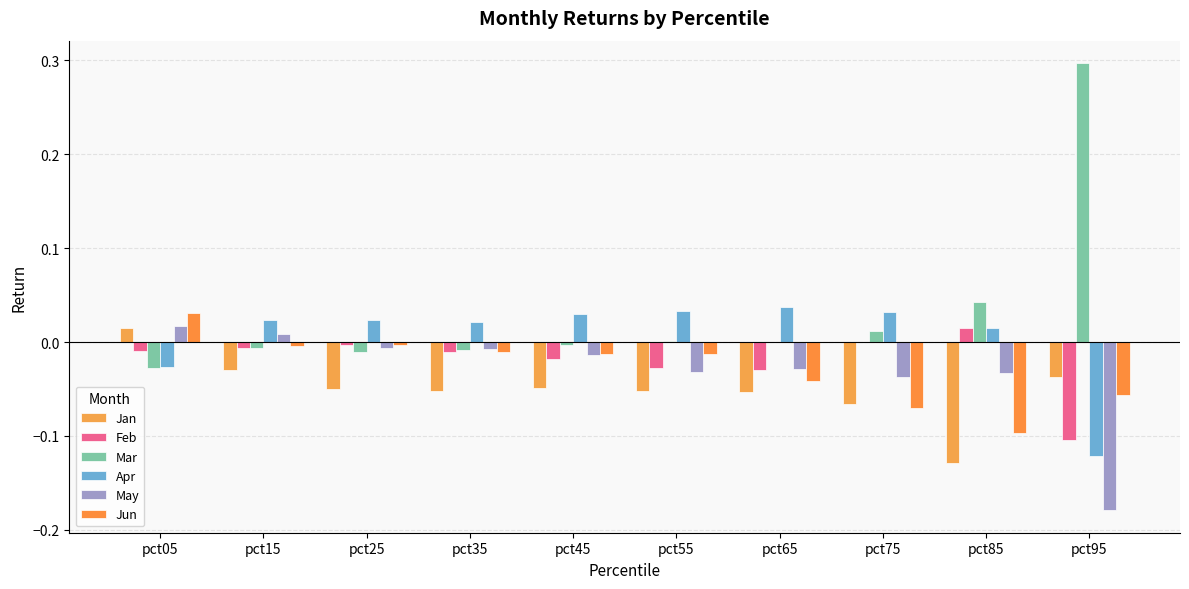

List the series in order of their peak value, lowest first.

Jan, Feb, May, Jun, Apr, Mar